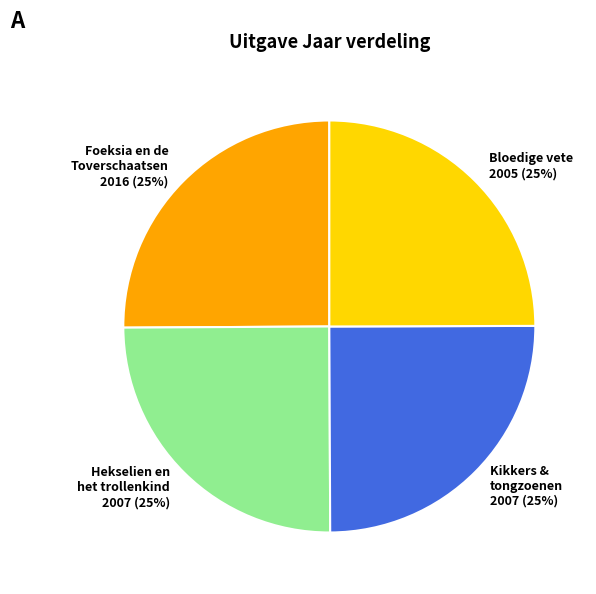

True or false: Foeksia en de Toverschaatsen accounts for 12% of the total.

False